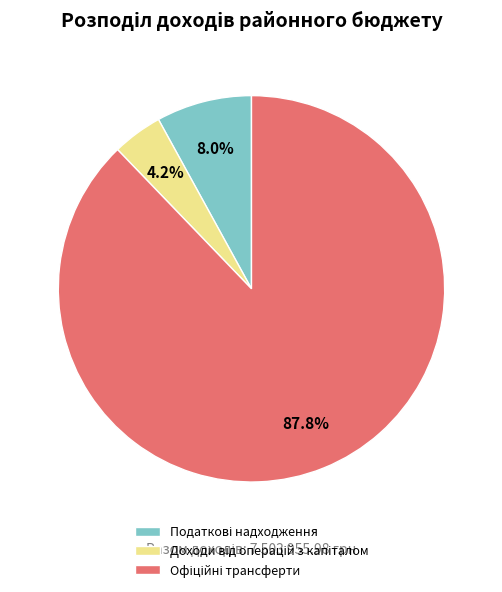

Is there any slice that represents more than half of the pie?

Yes